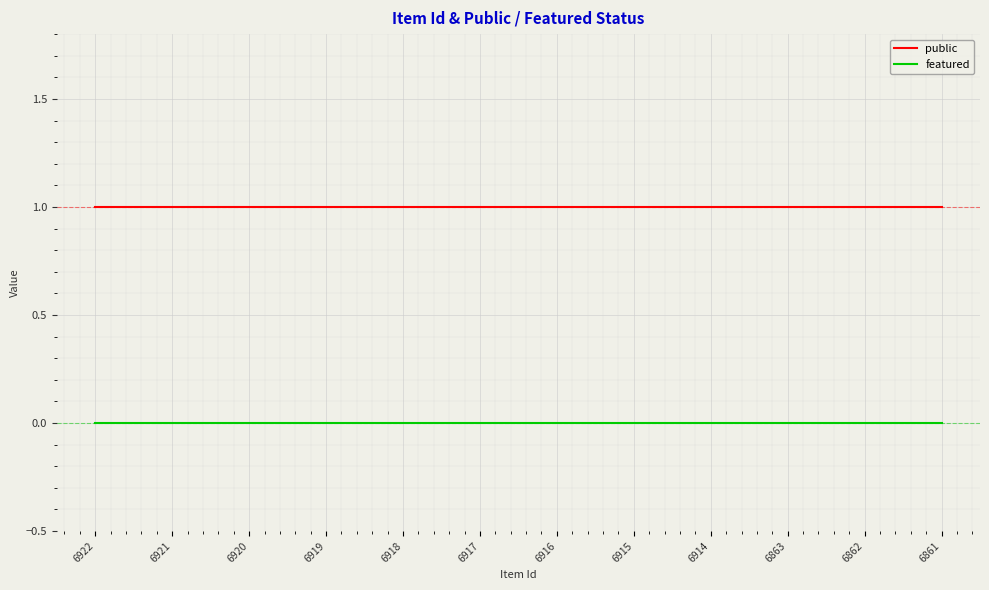

Rank the series by their maximum value, from lowest to highest.

featured, public